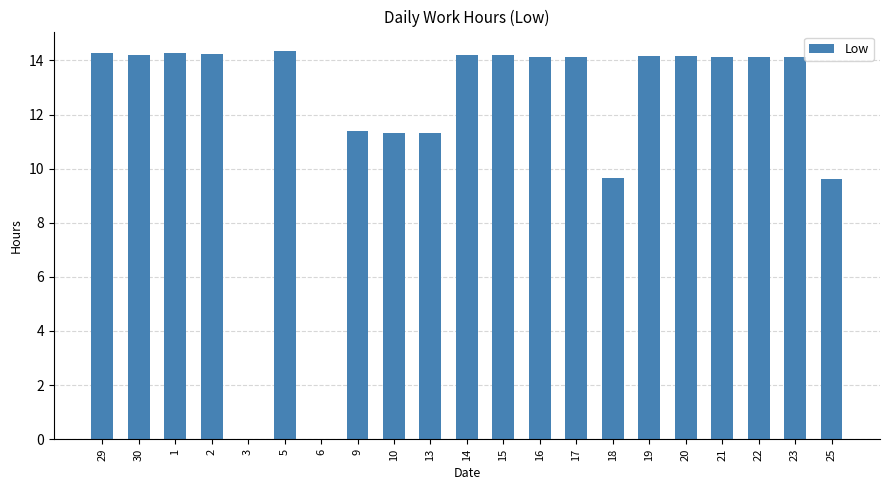

Is it true that the value at 29 is 14.3?

True